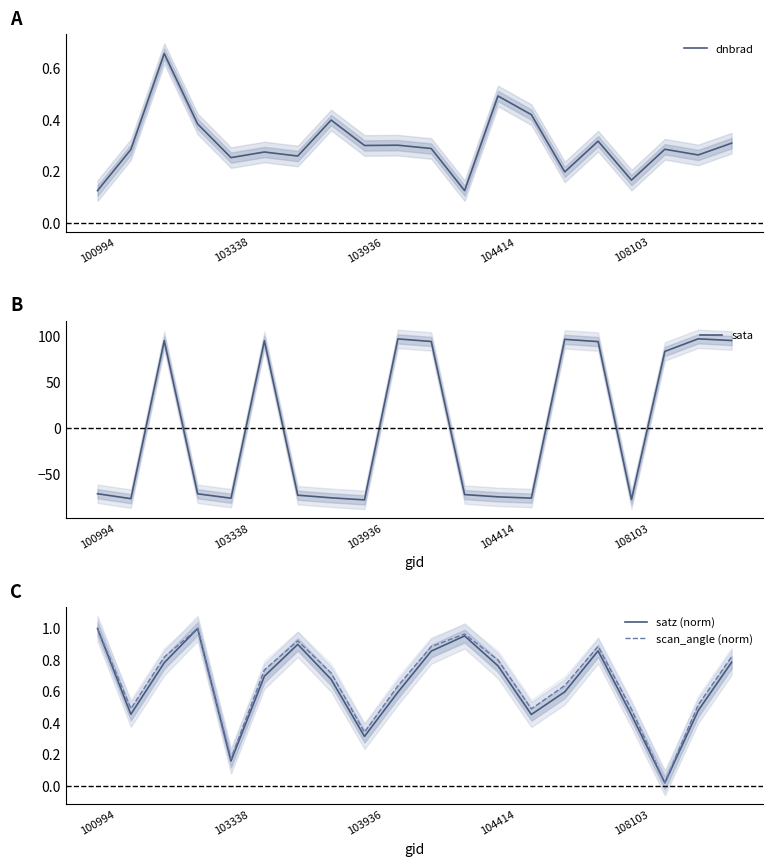

The value of satz (norm) at 103936 is 0.1. True or false?

False